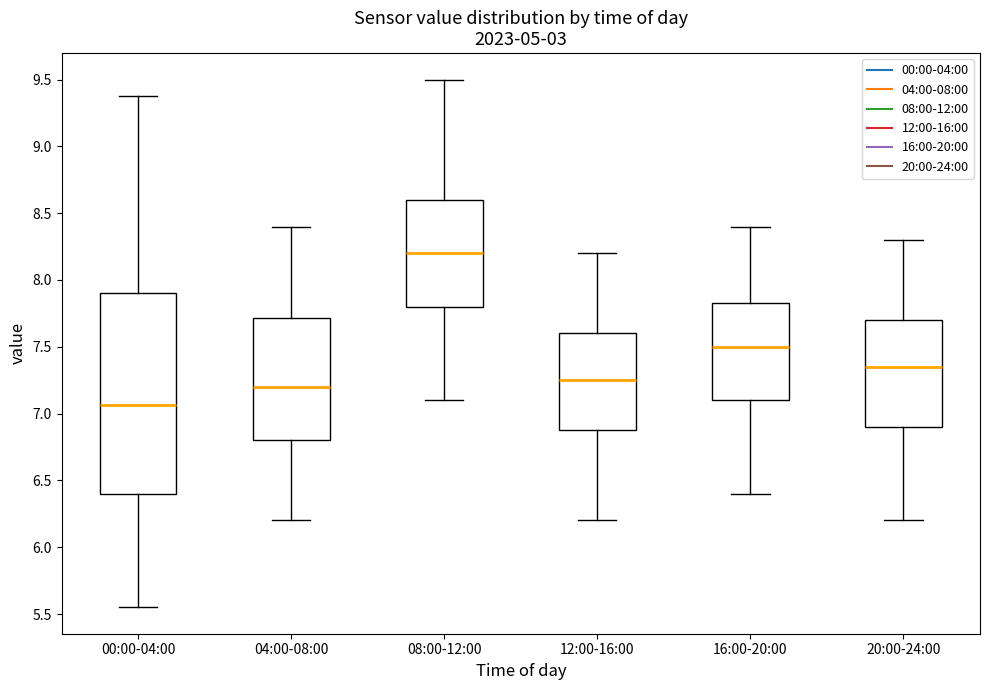

Comparing the boxes themselves (not the whiskers), which one is the tallest?

00:00-04:00